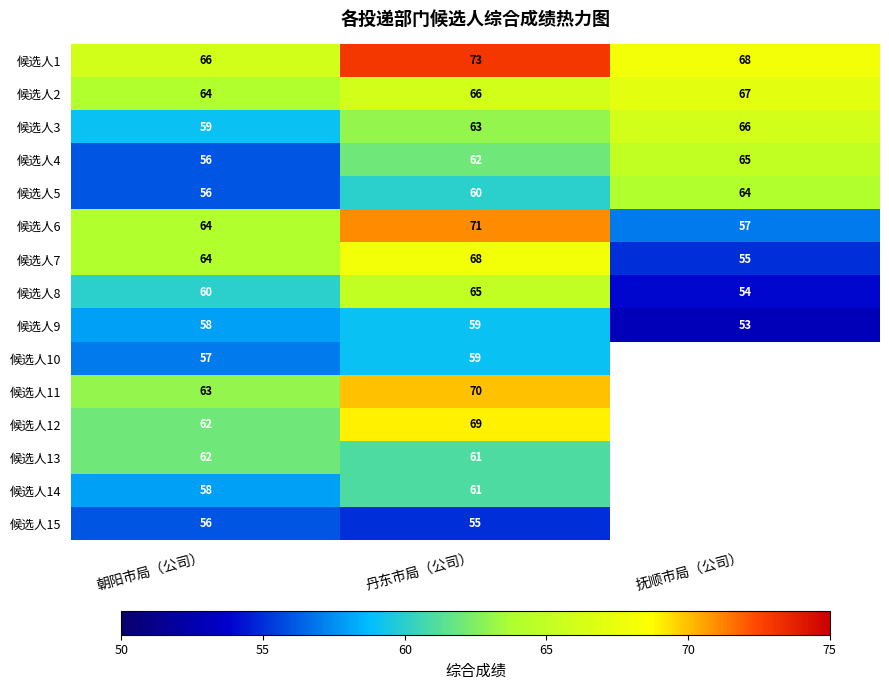

What is the difference between the highest and lowest values at 朝阳市局（公司）?

10